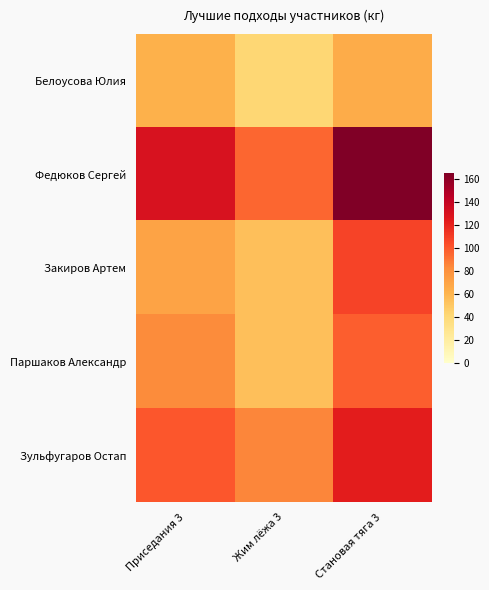

What is the maximum value shown in the chart?

165.0